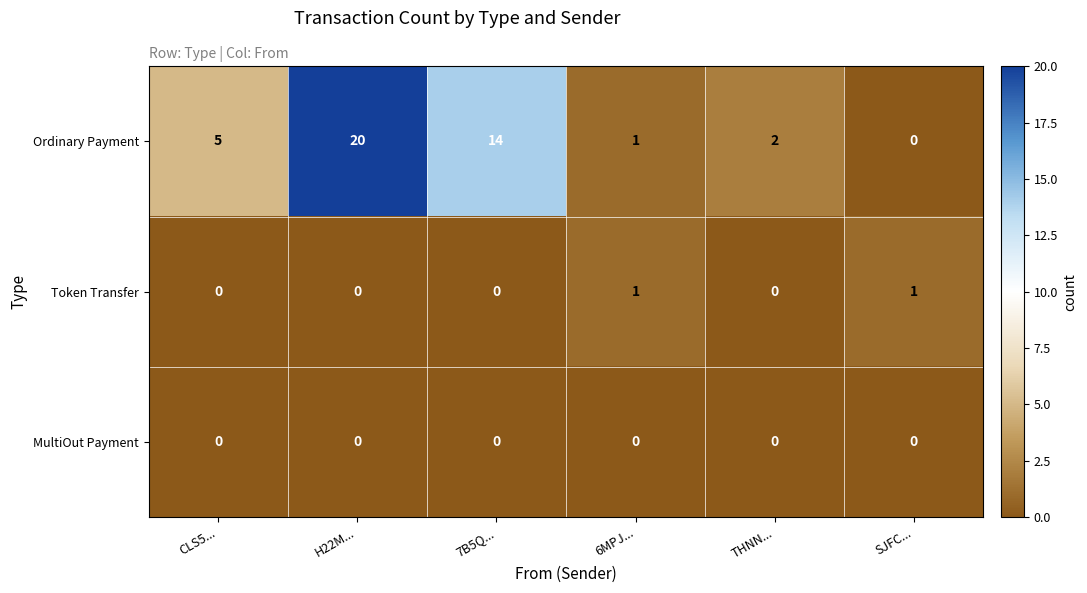

Count the Token Transfer values in the range 0 to 1.

6